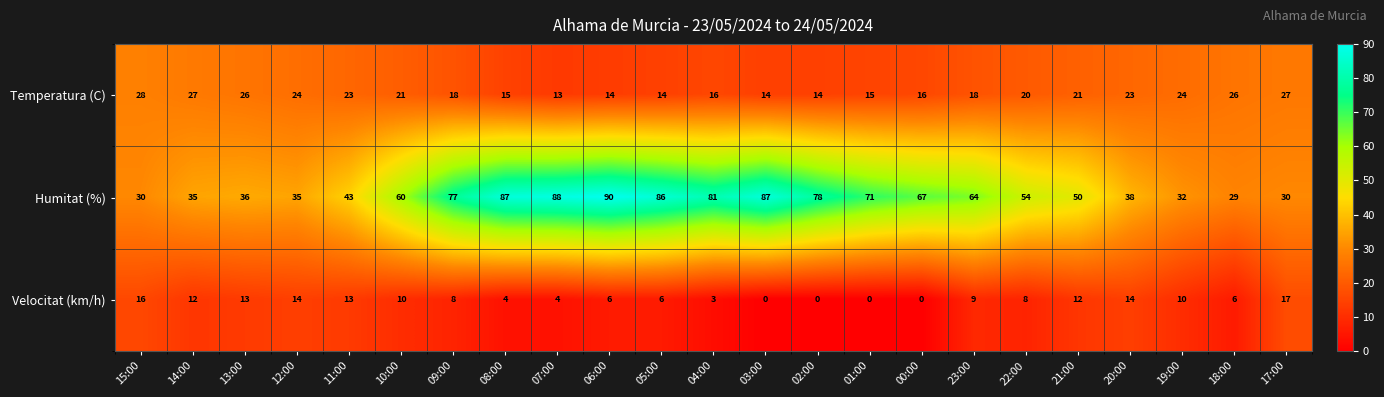

Rank the series by their average value, from highest to lowest.

Humitat (%), Temperatura (C), Velocitat (km/h)